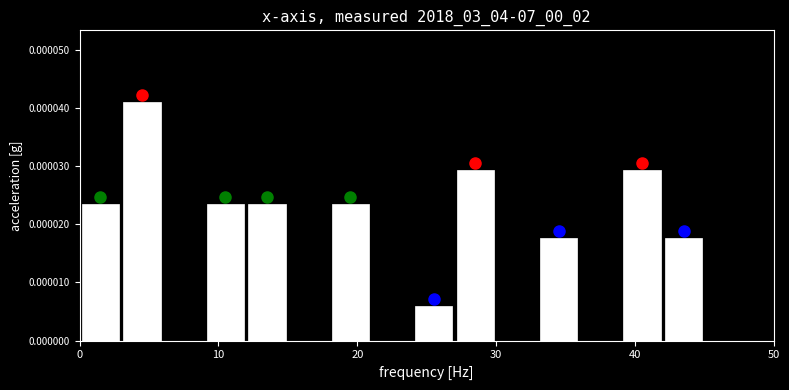

Around what value on the x-axis is the tallest bar? Give the approximate position of its centre, as read against the axis.

5